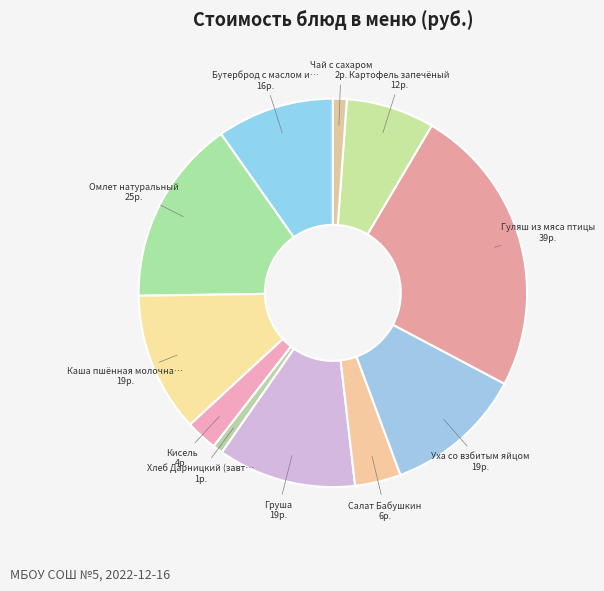

Count the number of slices in the pie.

11